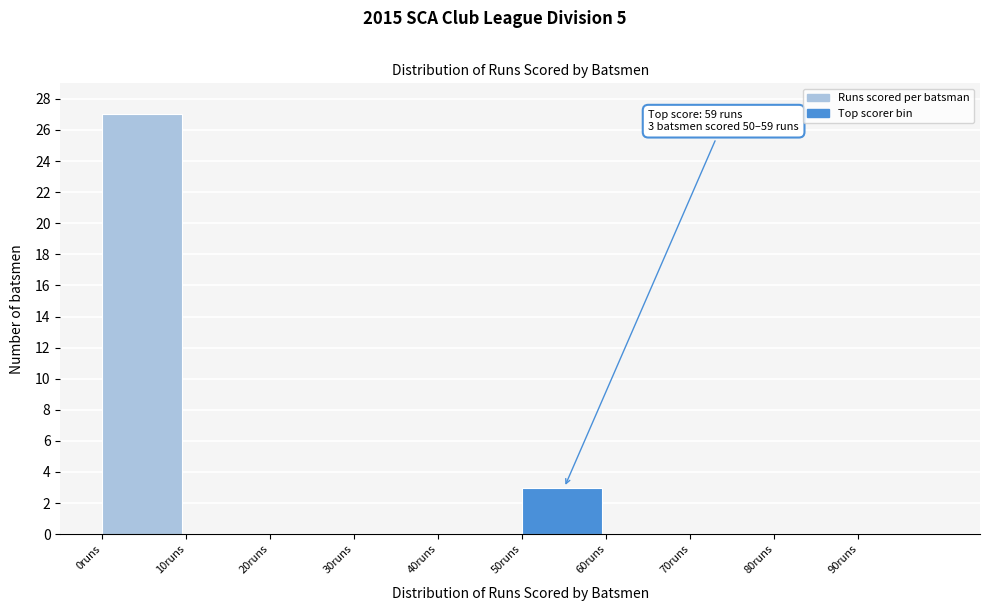

Over which range of the x-axis is the bar tallest?

0 to 10